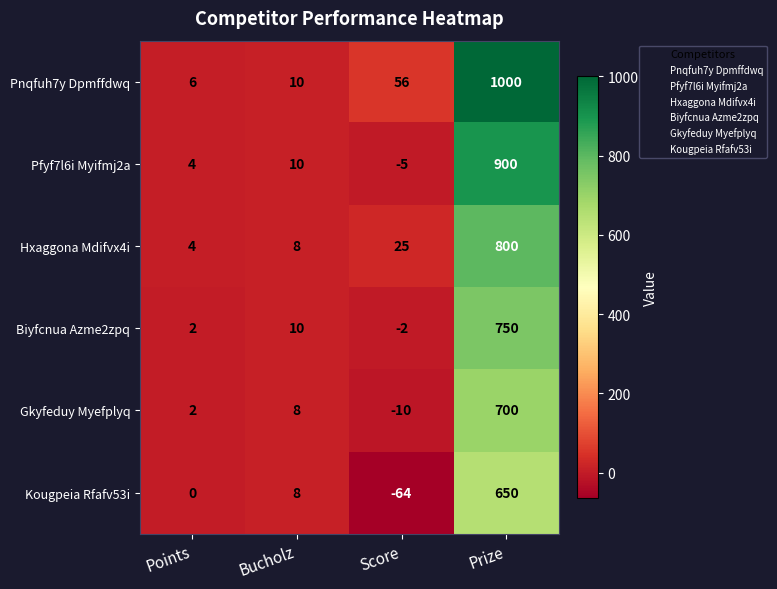

What is the sum of all Gkyfeduy Myefplyq values?

700